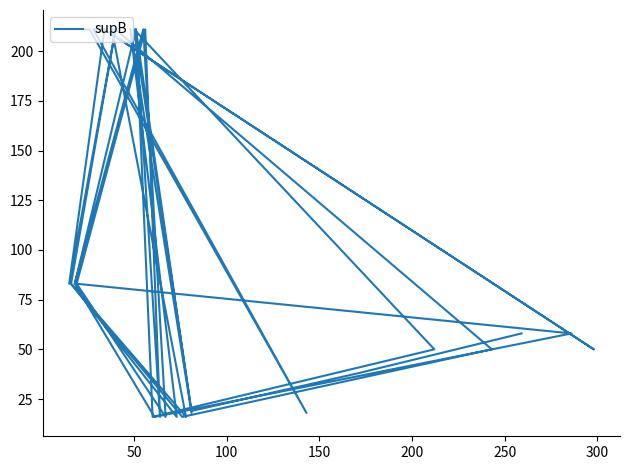

How many series are shown in this chart?

1